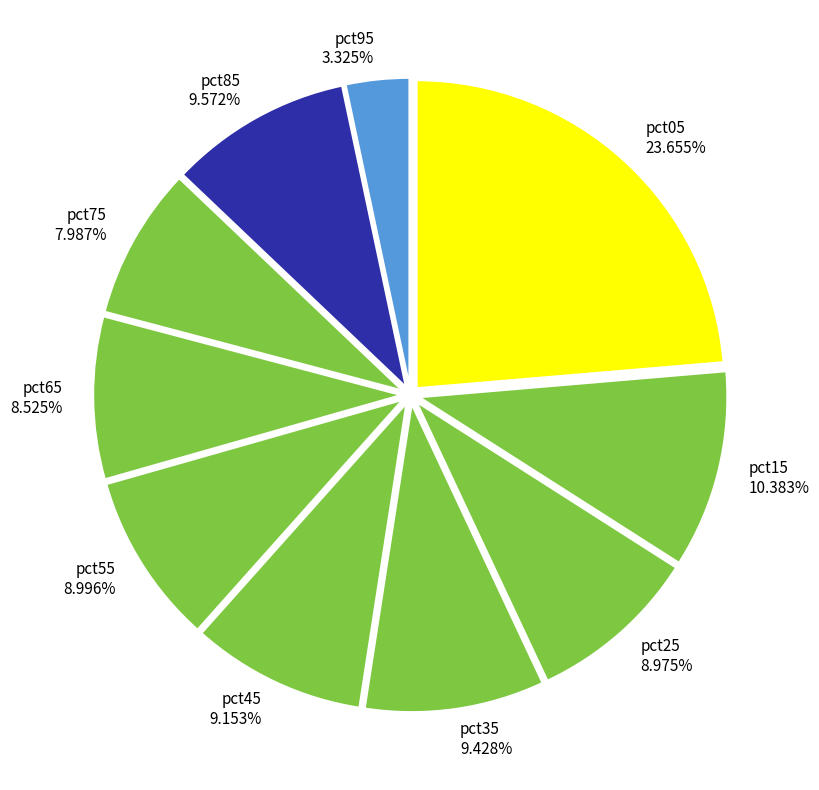

What percentage is the pct25 slice, to the nearest percent?

9%